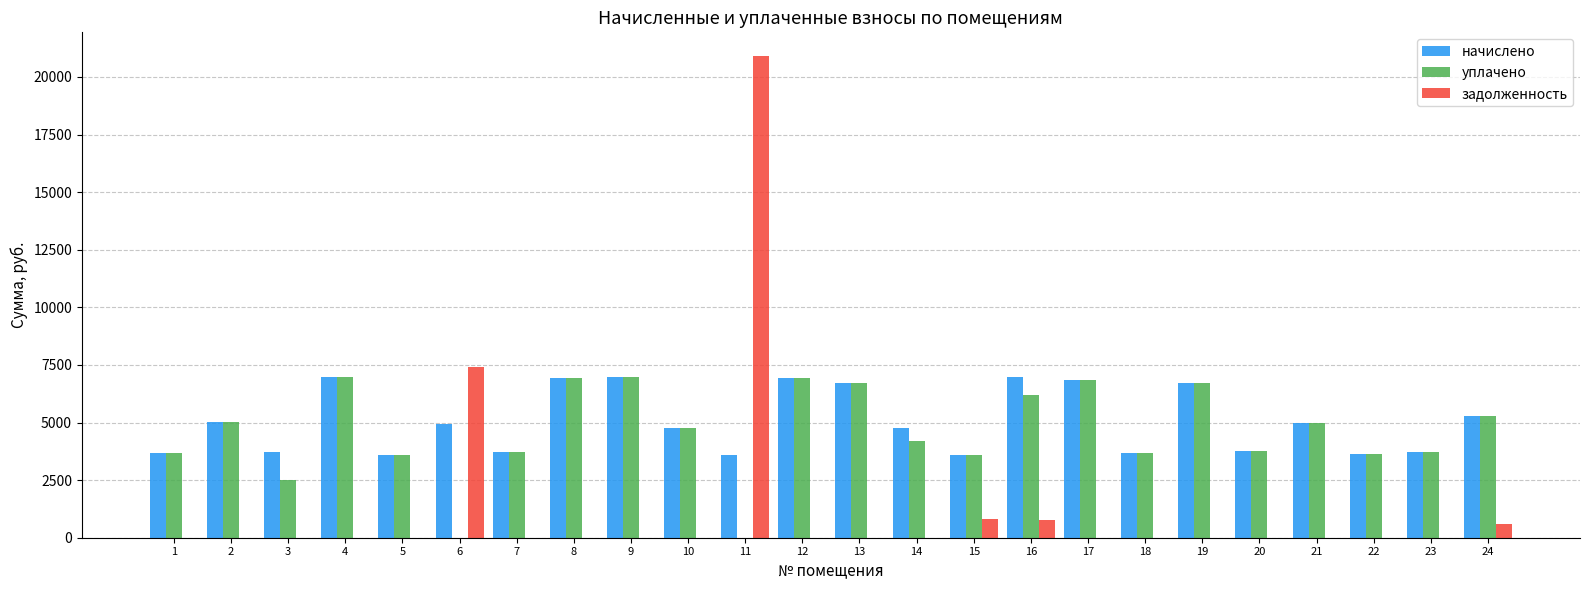

What is the total value across all series at 13?

13413.6